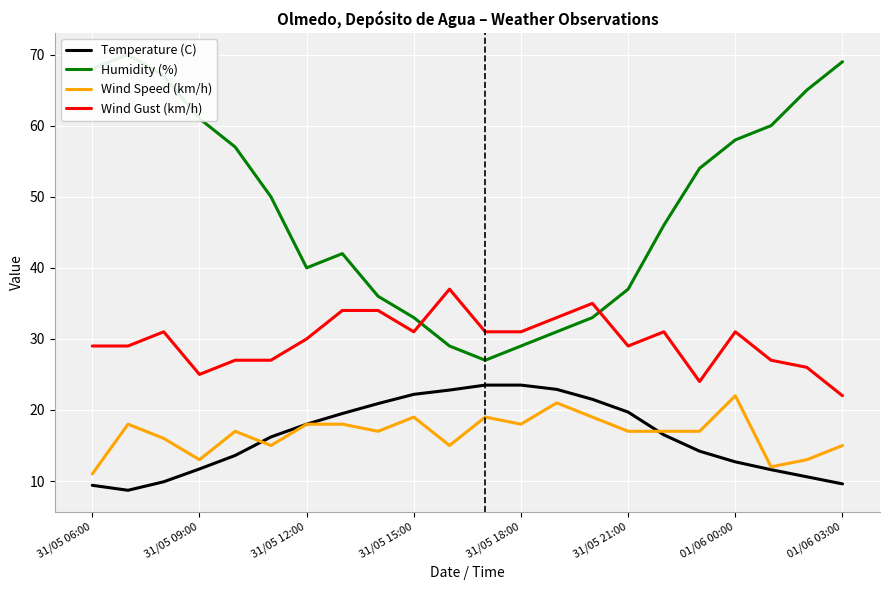

What is the difference between the second highest and second lowest values in the Wind Gust (km/h) series?

11.0